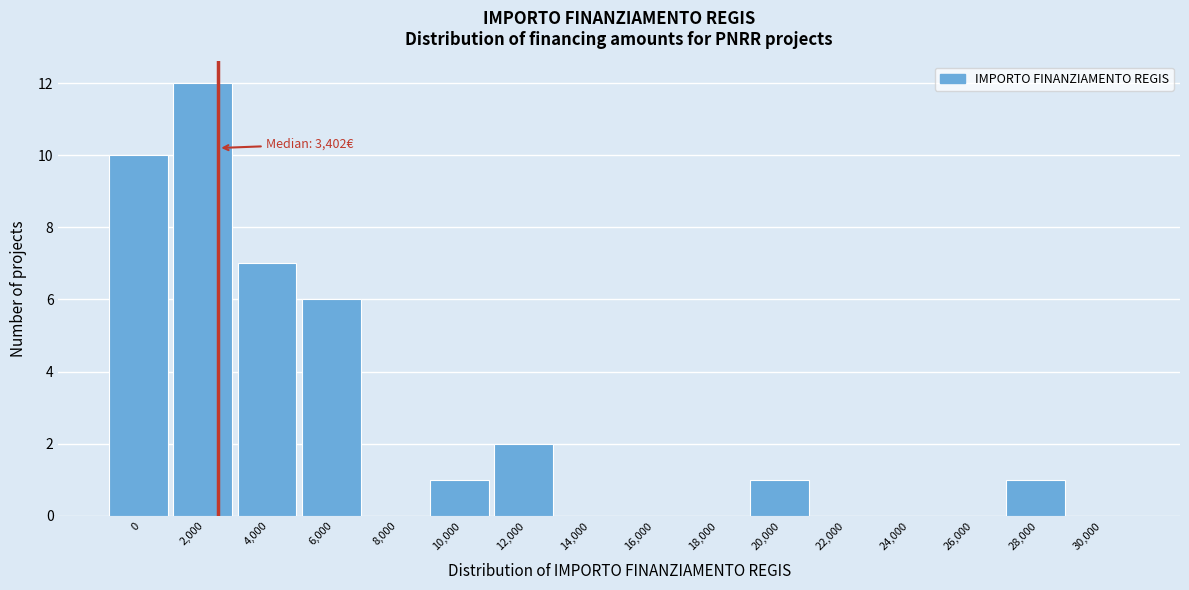

Reading left to right, list all the values displayed in this chart.

0=10	2,000=12	4,000=7	6,000=6	8,000=0	10,000=1	12,000=2	14,000=0	16,000=0	18,000=0	20,000=1	22,000=0	24,000=0	26,000=0	28,000=1	30,000=0